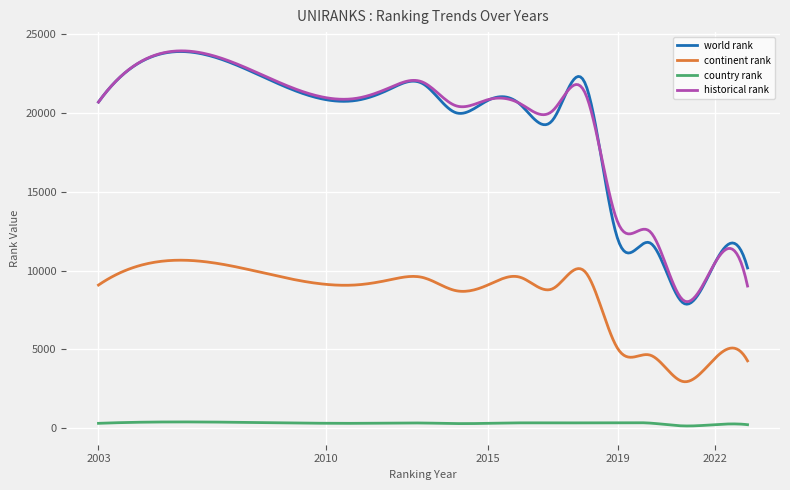

How many distinct data groups are displayed?

4